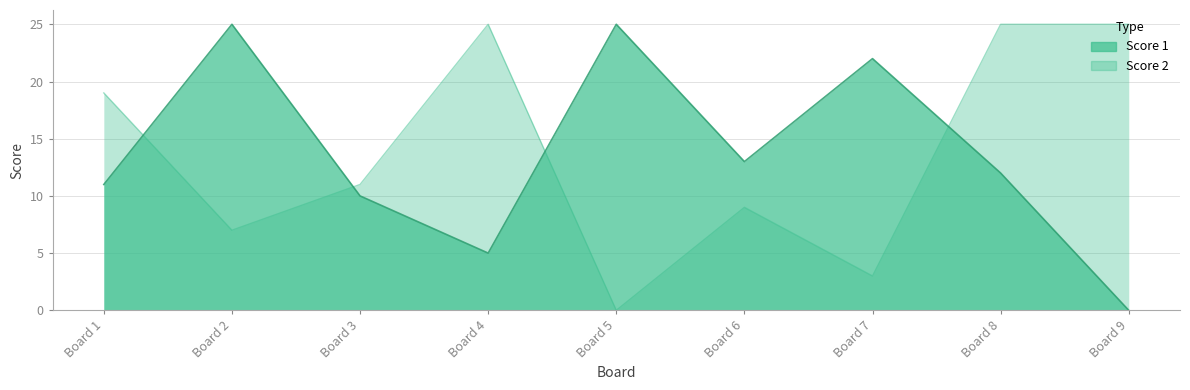

What are all the series names shown in the legend?

Score 1, Score 2